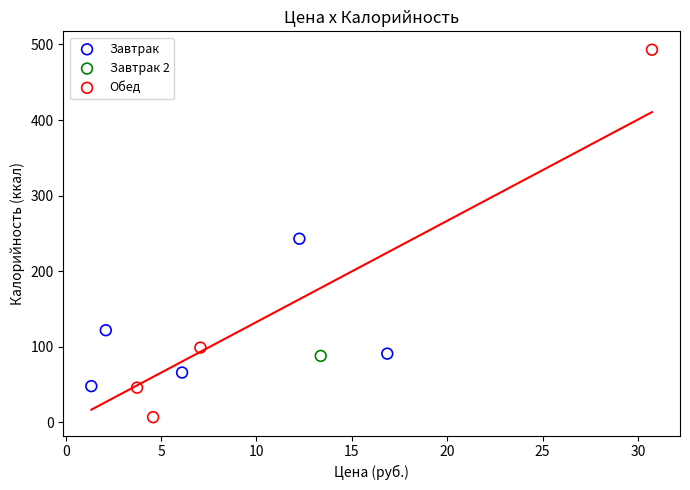

What are all the series names shown in the legend?

Завтрак, Завтрак 2, Обед